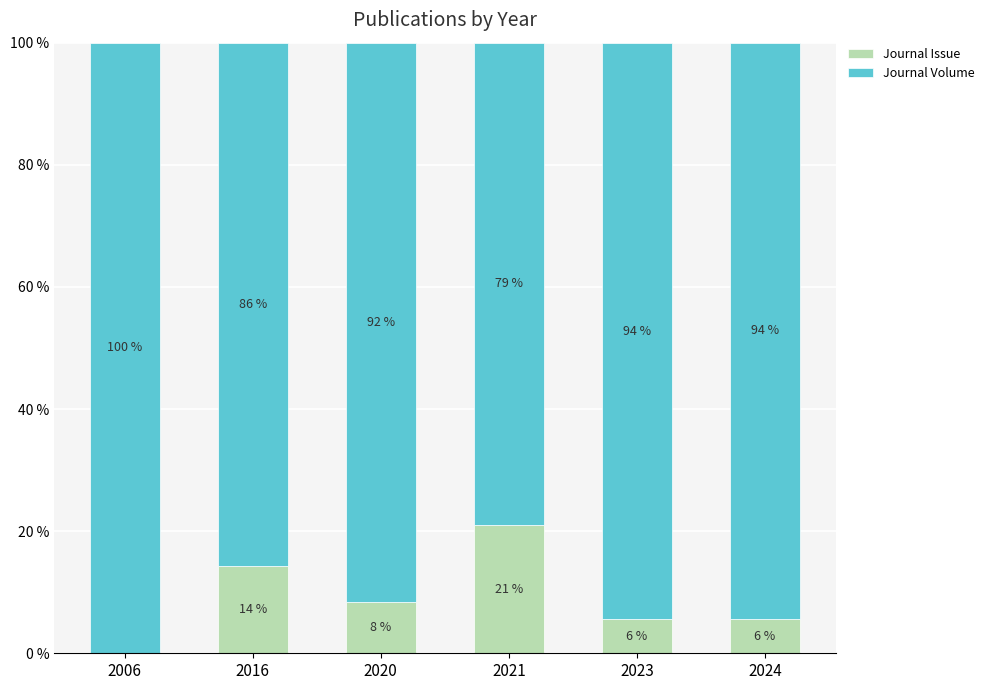

What is the sum of all Journal Issue values?

55.0